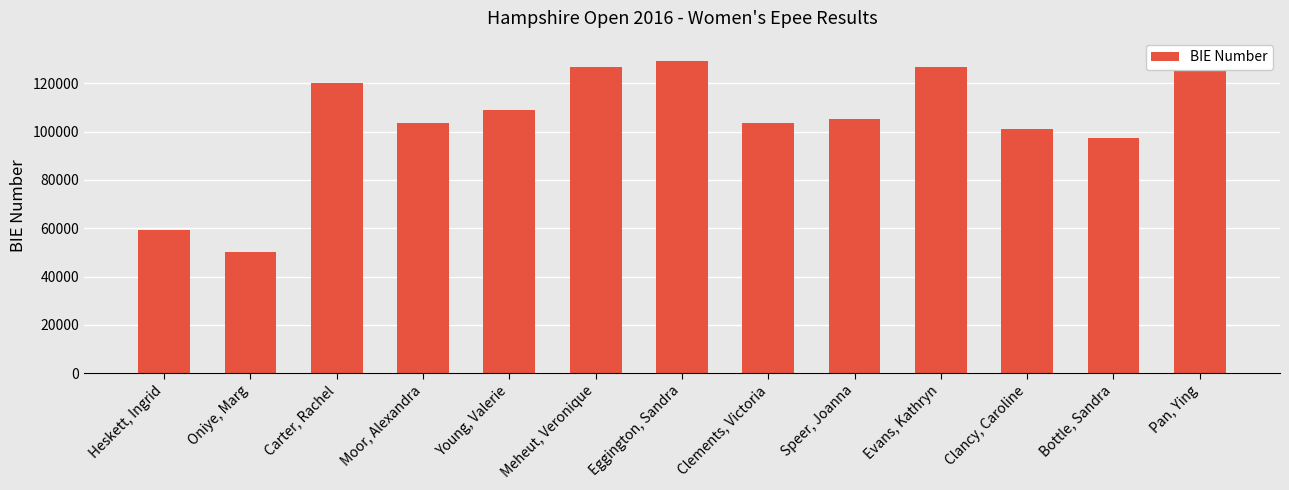

At which category does the chart reach its peak across all series?

Pan, Ying